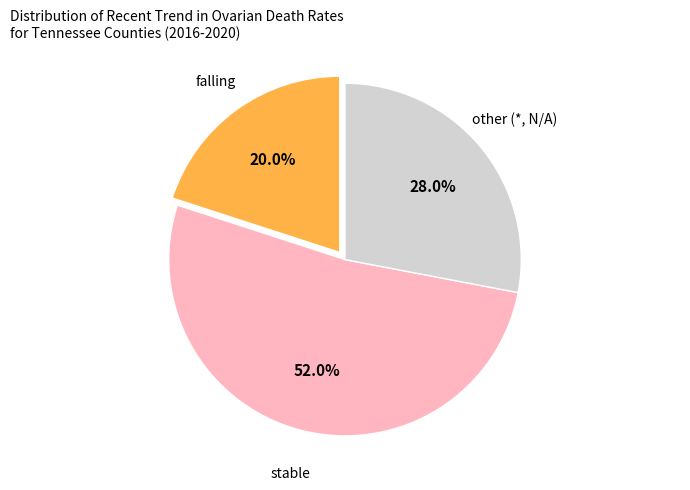

Is there any slice that represents more than half of the pie?

Yes